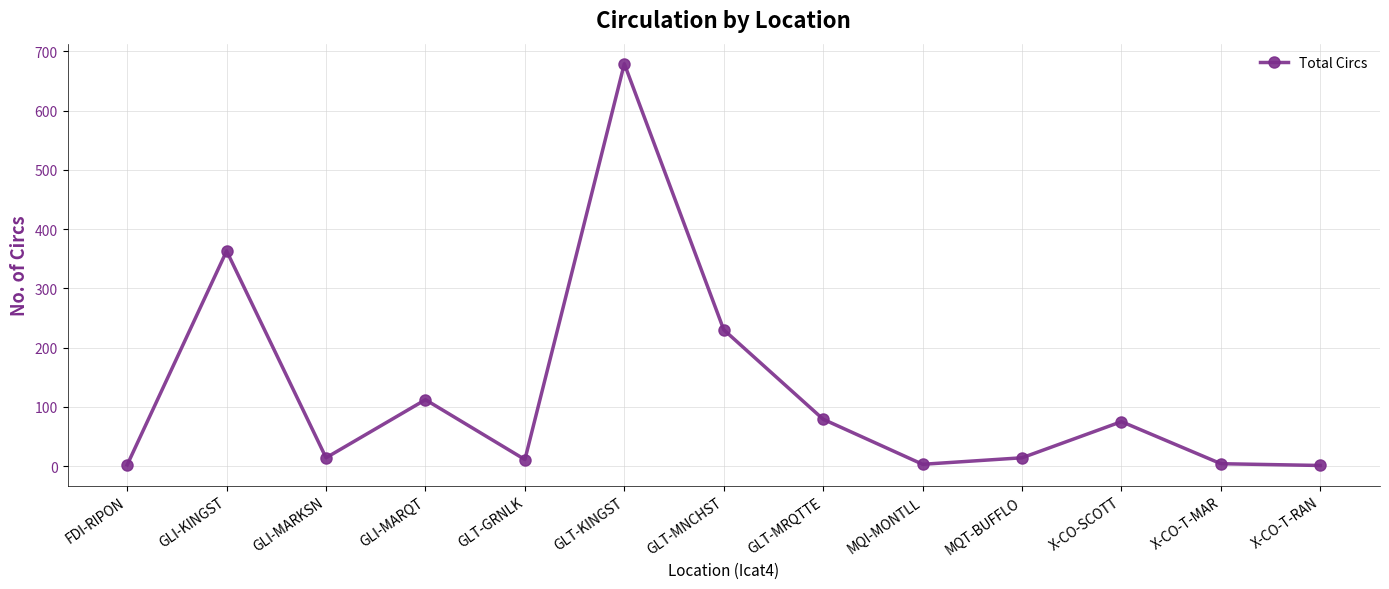

What position from the left is GLT-MNCHST?

7